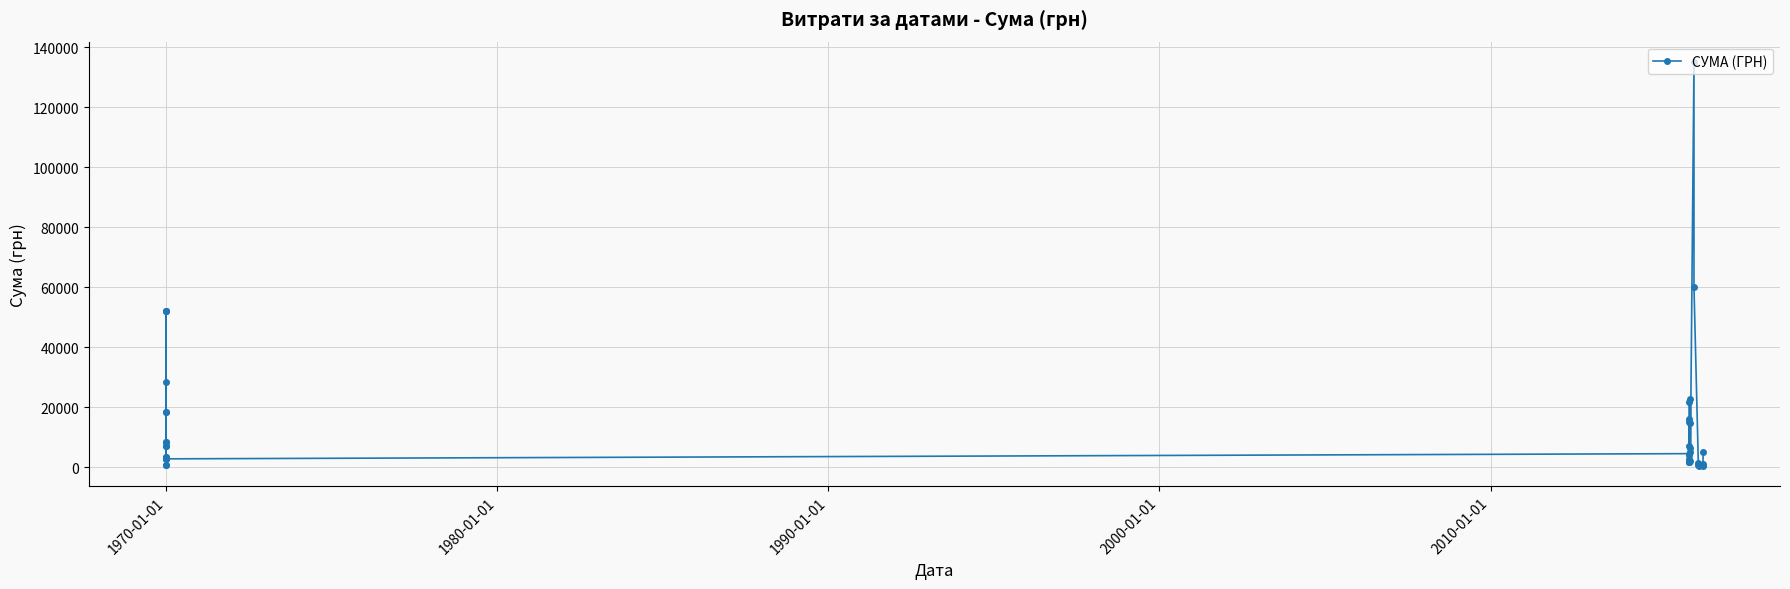

What is the average value?

14995.3